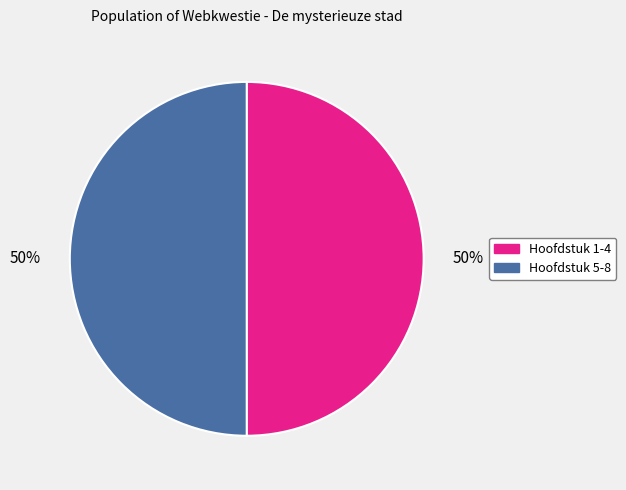

Count the number of slices in the pie.

2